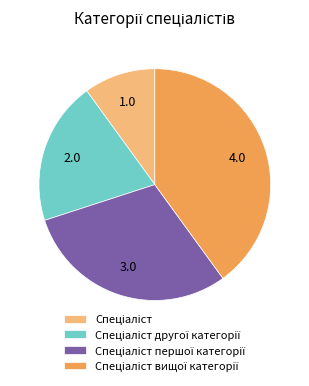

Is there a majority slice in this chart?

No